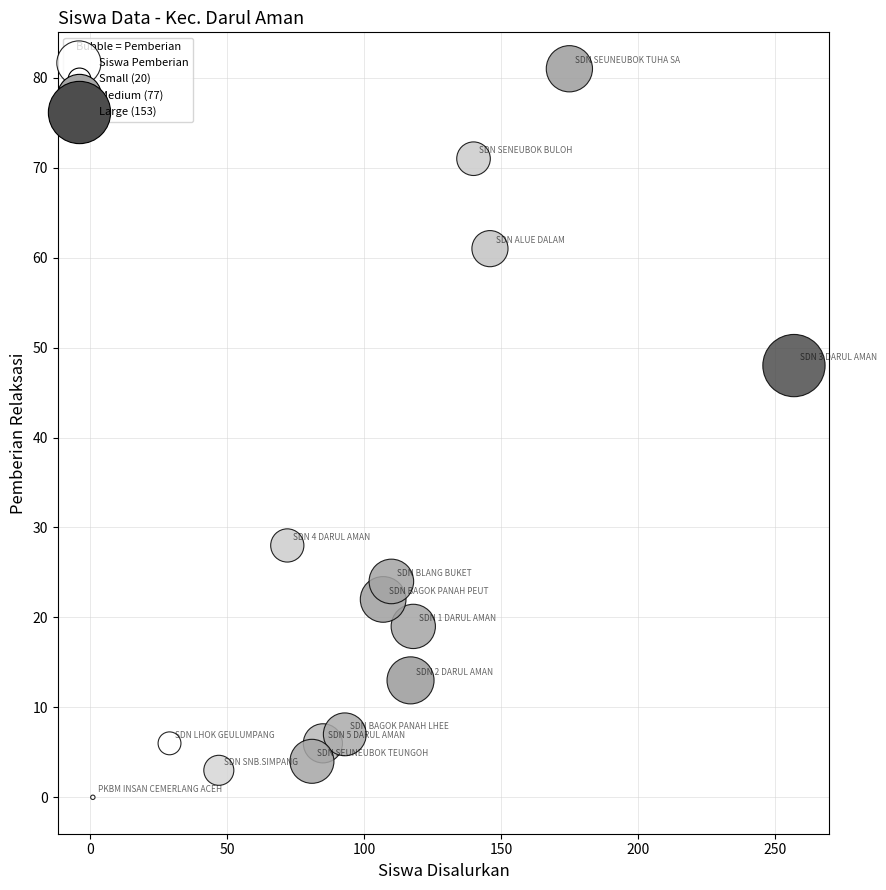

What is the range of Y values (max minus min)?

81